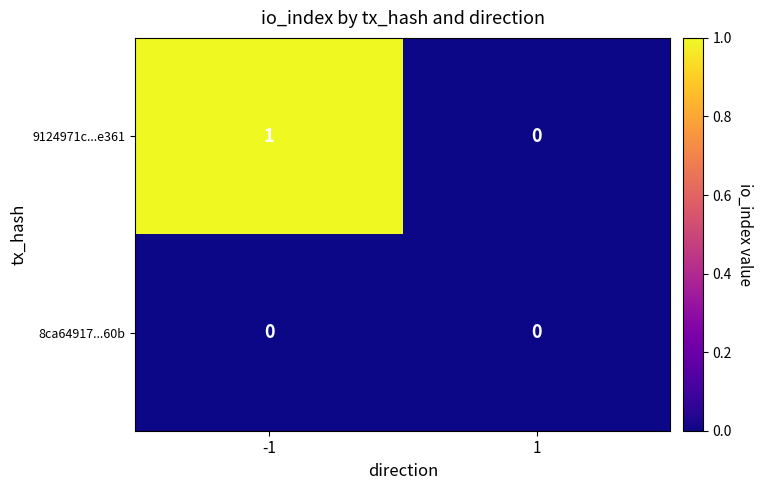

Is it true that 9124971c...e361 equals 0 at 1?

False